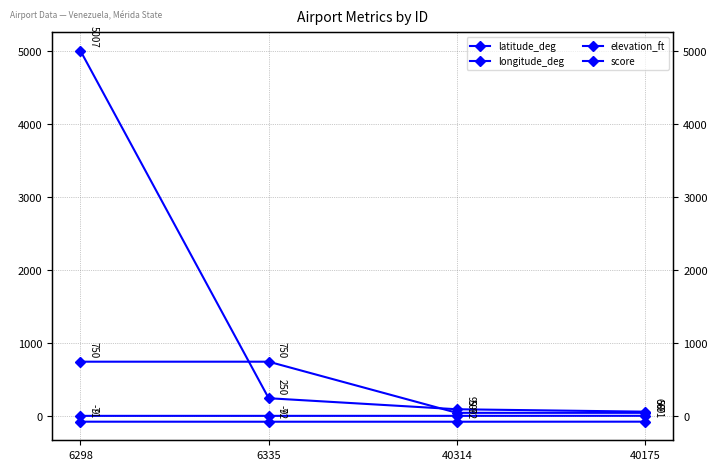

What is the total value across all series at 40314?

86.2